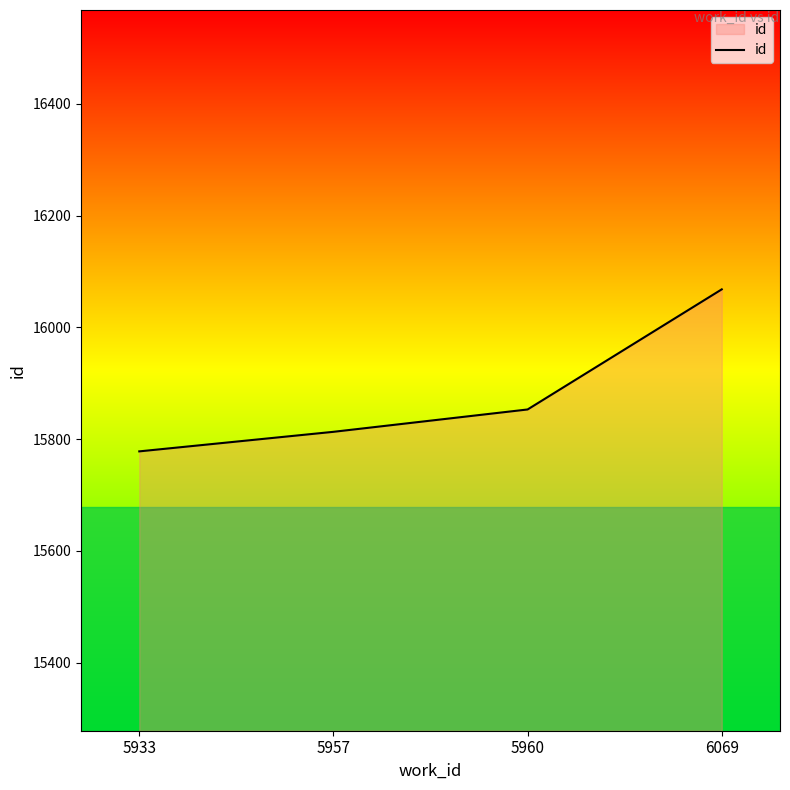

What is the average value?

15878